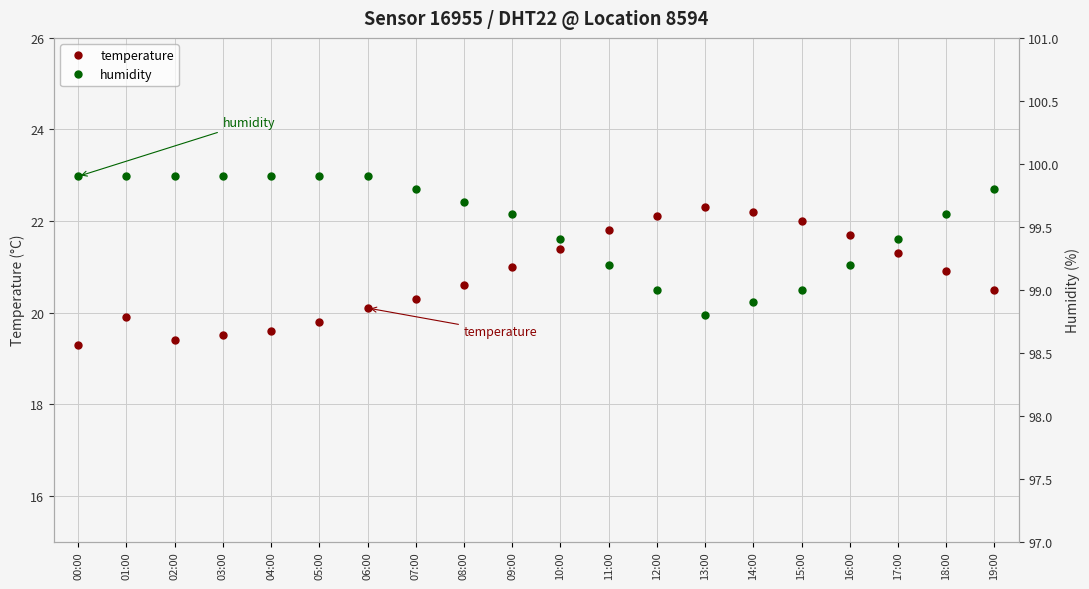

How many values in the humidity series are below 99?

2